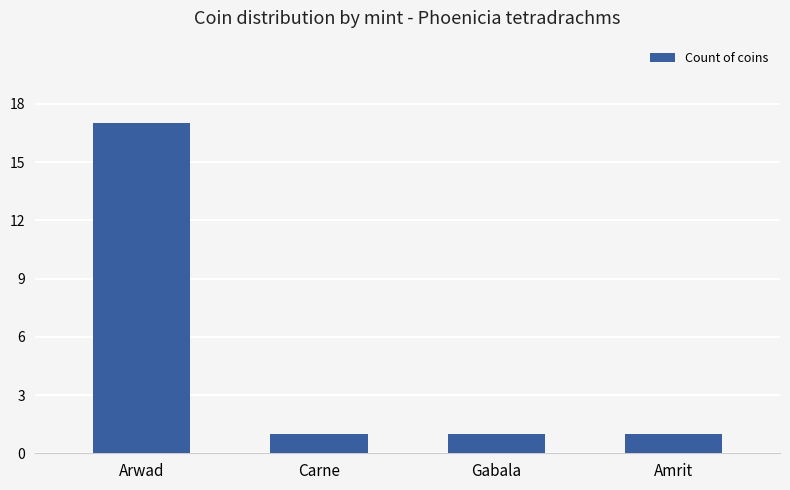

The chart shows a value of 2 at Gabala. True or false?

False